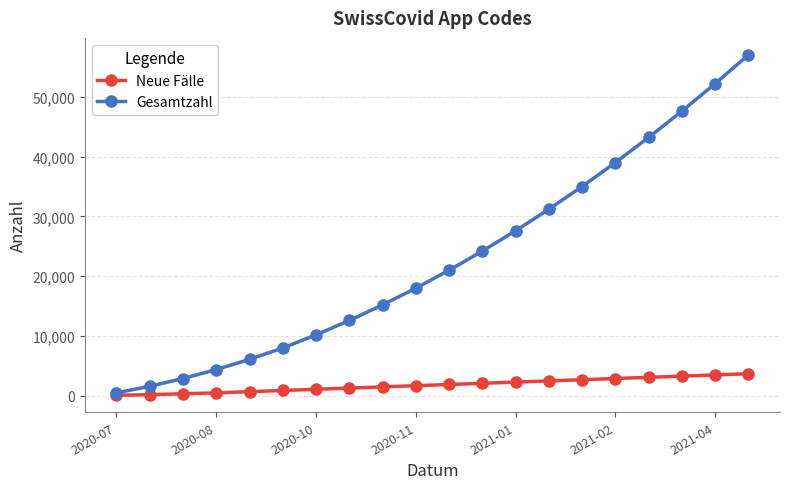

What are all the series names shown in the legend?

Neue Fälle, Gesamtzahl